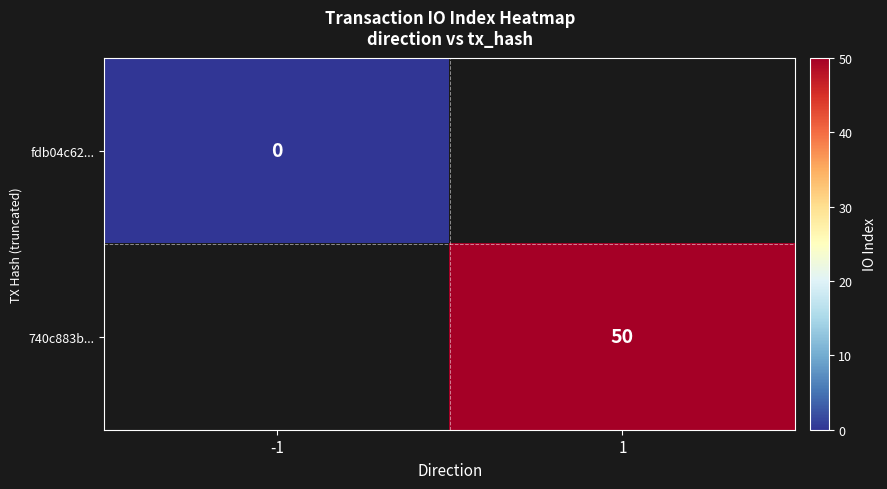

The 740c883b... series shows 19 at 1. True or false?

False